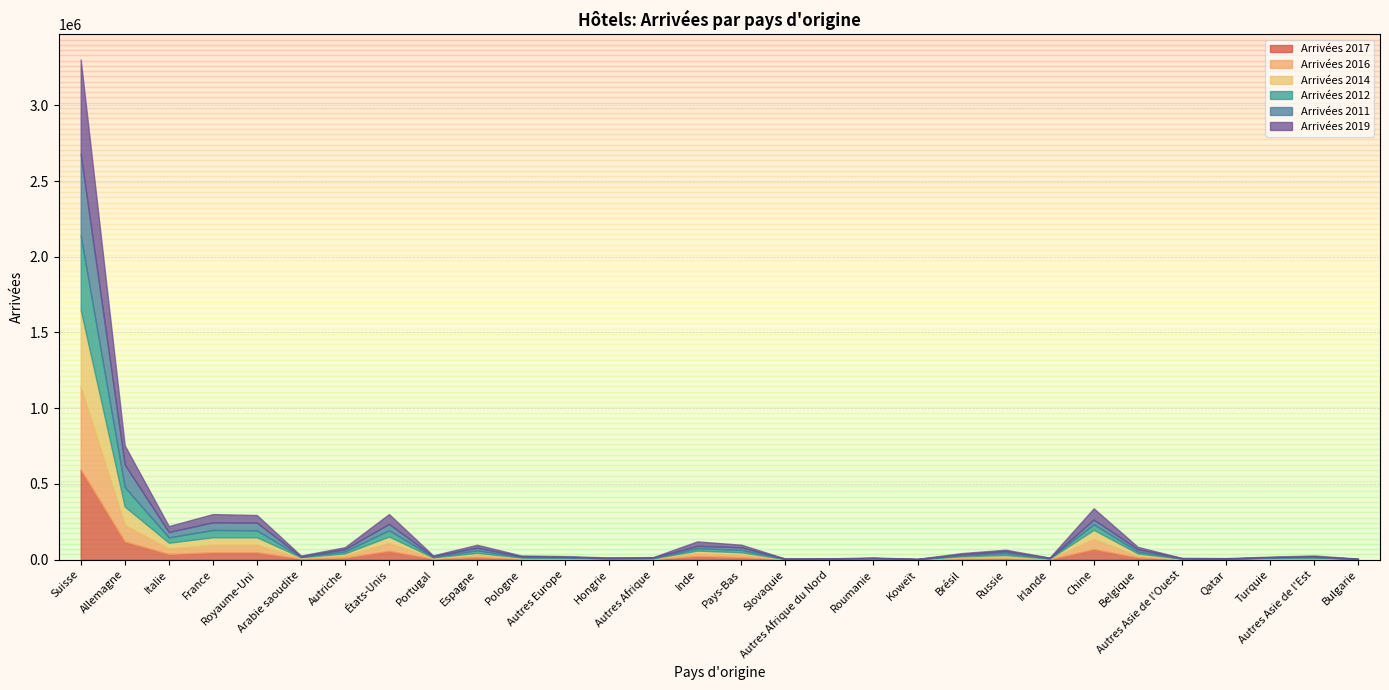

How many distinct data groups are displayed?

6